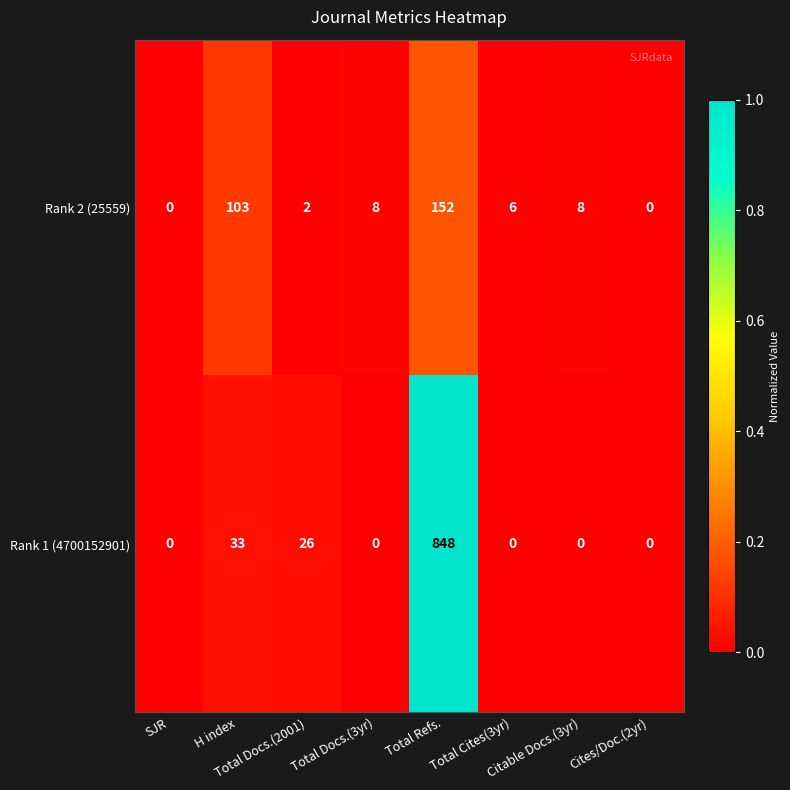

What is the maximum value for Rank 2 (25559)?

152